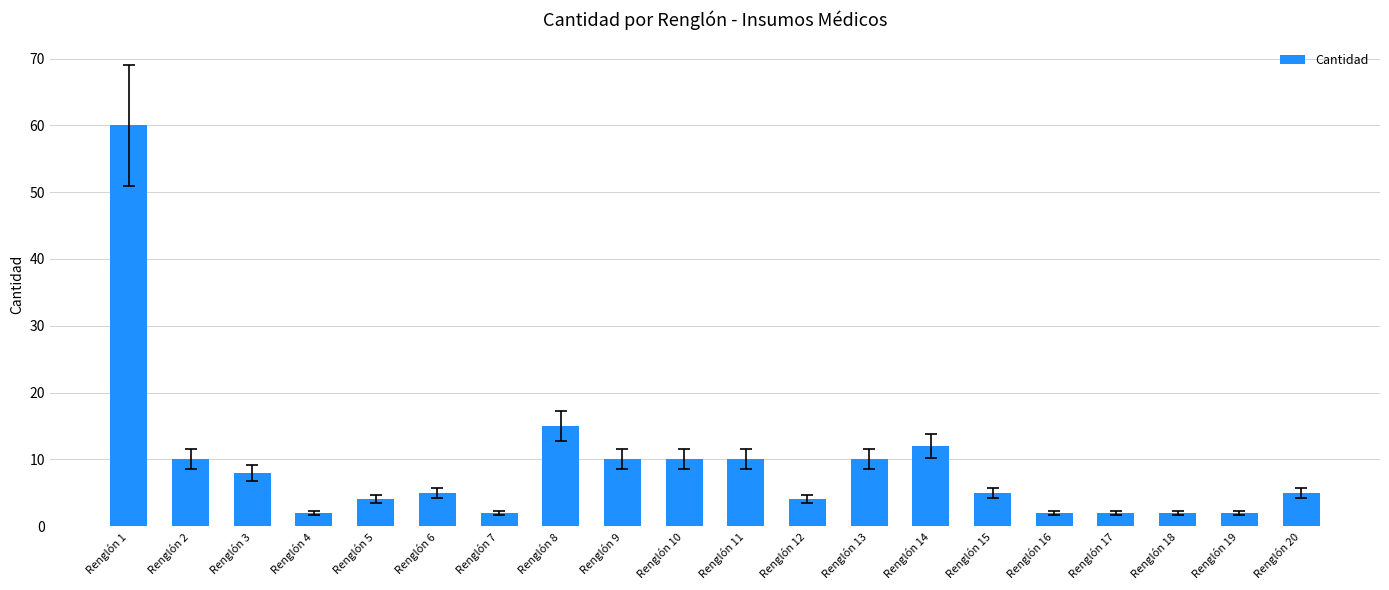

What is the greatest value displayed?

60